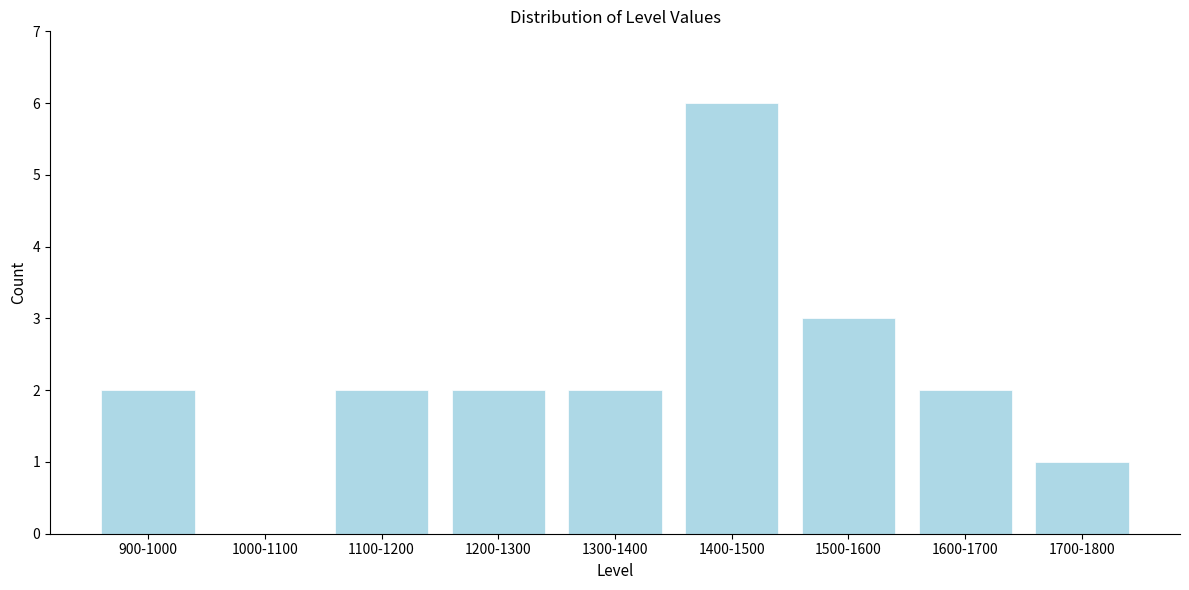

Reading left to right, extract all data points from this chart.

900-1000=2	1000-1100=0	1100-1200=2	1200-1300=2	1300-1400=2	1400-1500=6	1500-1600=3	1600-1700=2	1700-1800=1